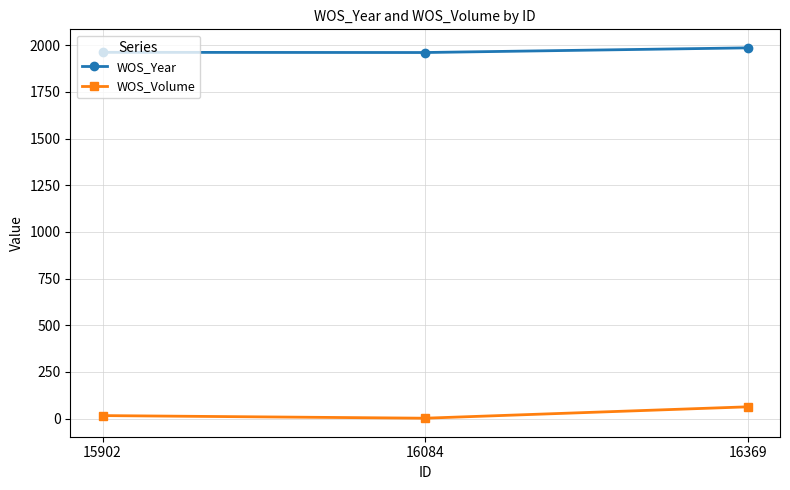

What is the greatest value displayed?

1986